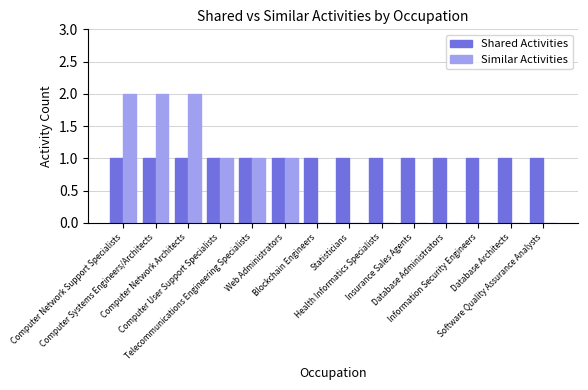

What is the sum of all Shared Activities values?

14